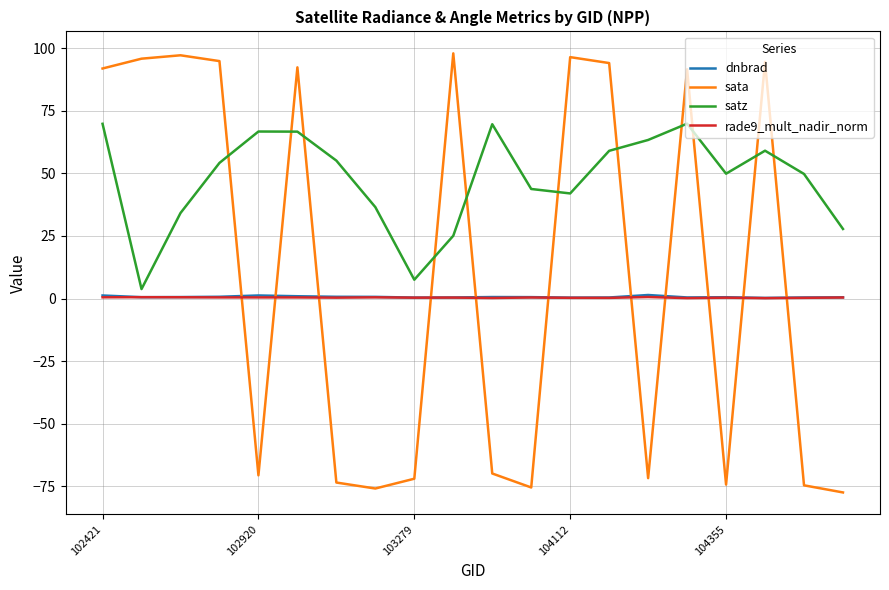

What is the minimum value shown in the chart?

-77.4